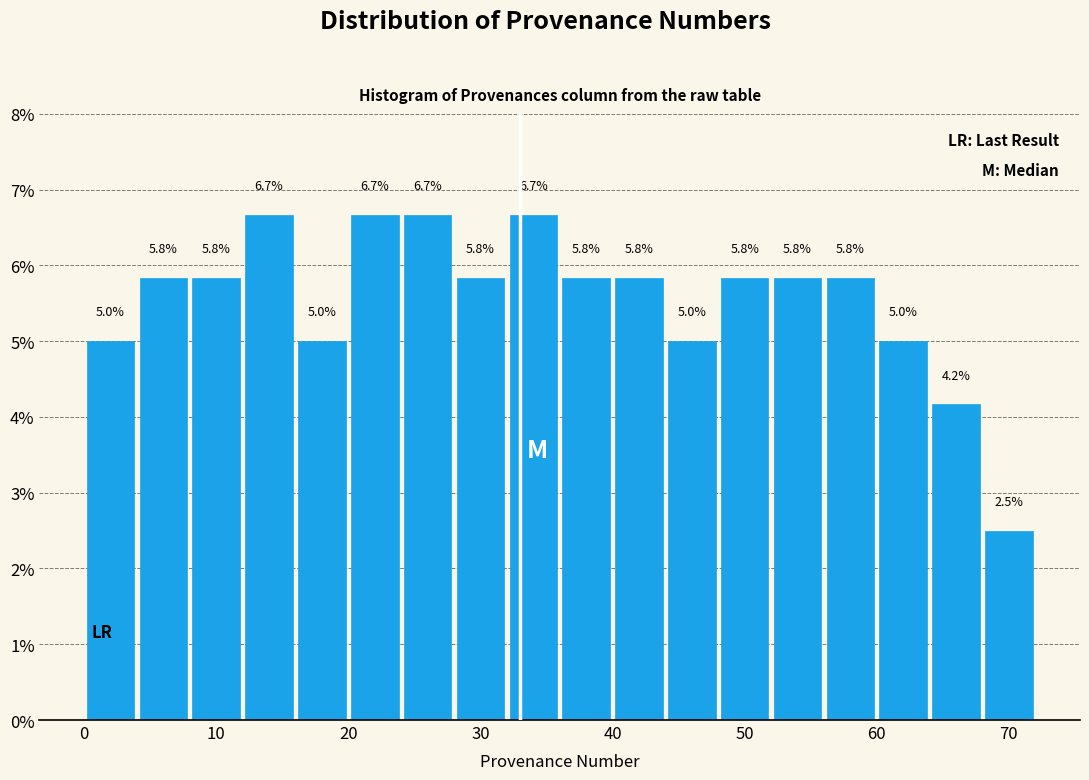

What is the height of the bar covering 60 to 64 on the x-axis?

5.0